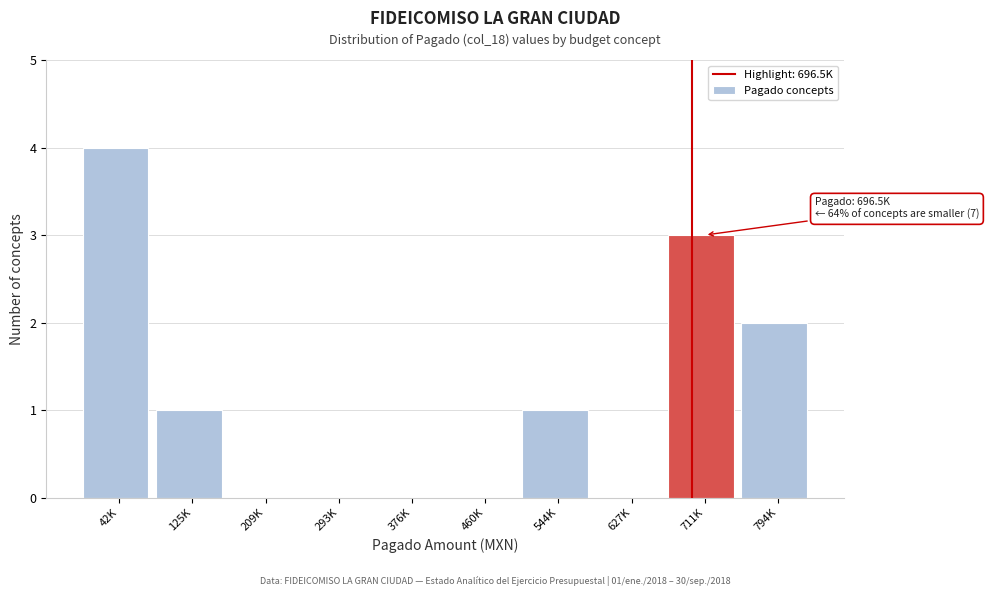

Reading left to right, extract all data points from this chart.

42K=4	125K=1	209K=0	293K=0	376K=0	460K=0	544K=1	627K=0	711K=3	794K=2